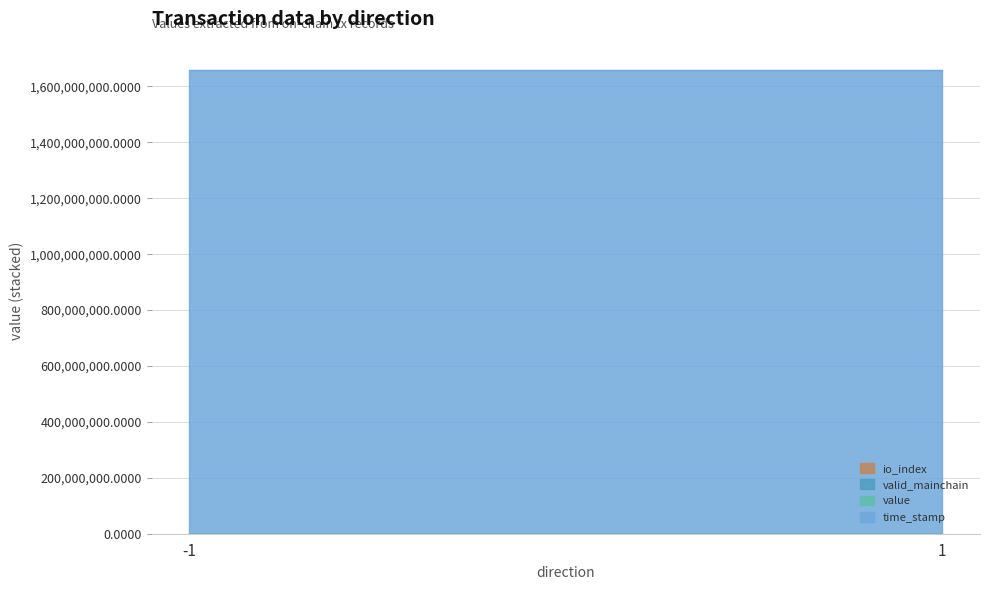

What is the total value across all series at -1?

1657361167.0